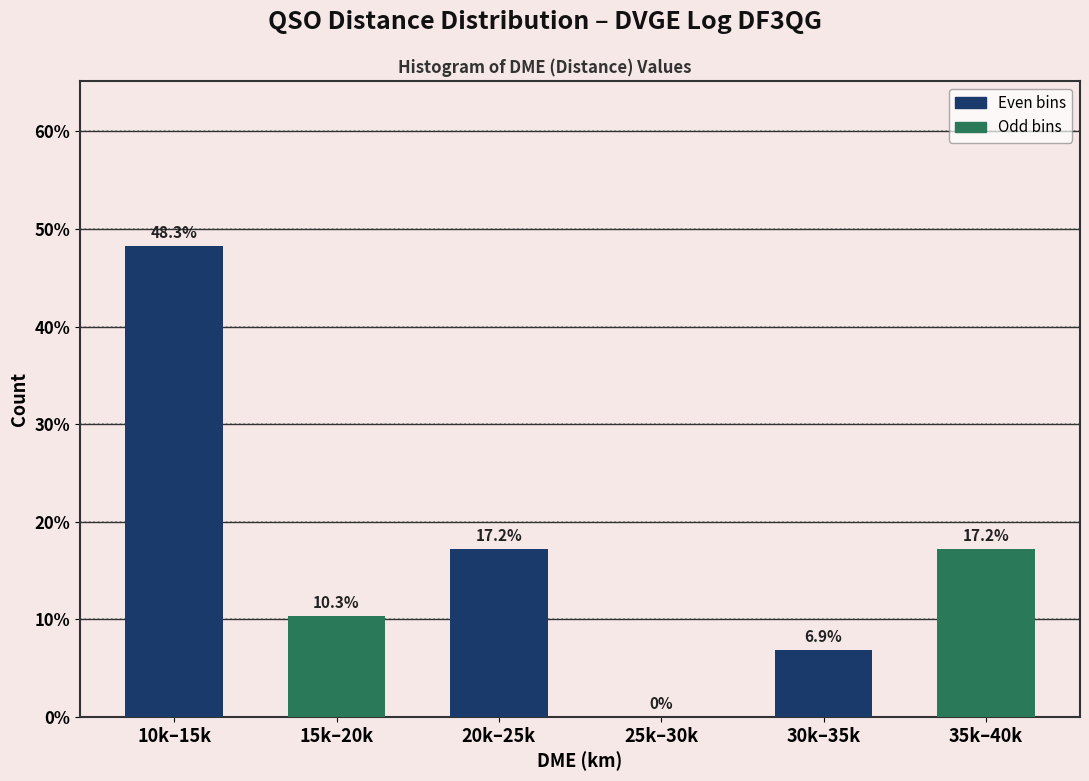

Reading left to right, list all the values displayed in this chart.

10k–15k=48.3	15k–20k=10.3	20k–25k=17.2	25k–30k=0.0	30k–35k=6.9	35k–40k=17.2